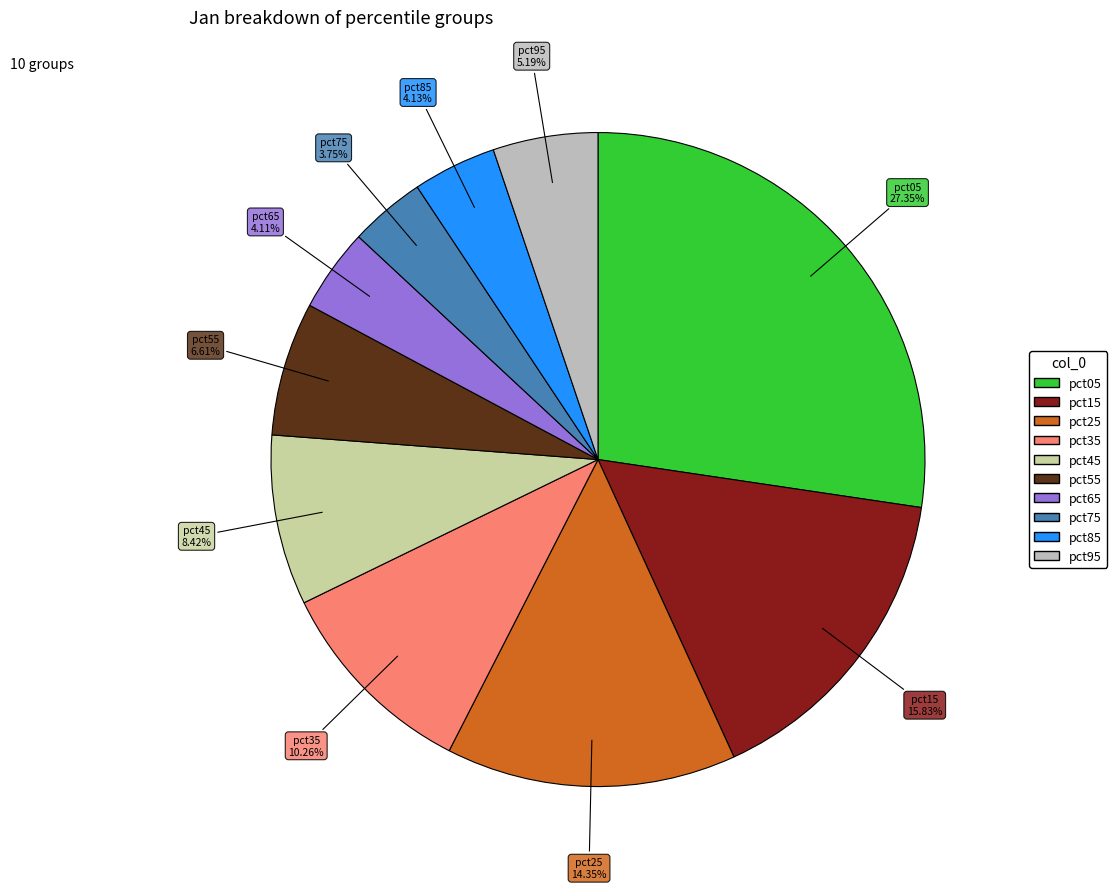

True or false: pct75 accounts for 4% of the total.

True